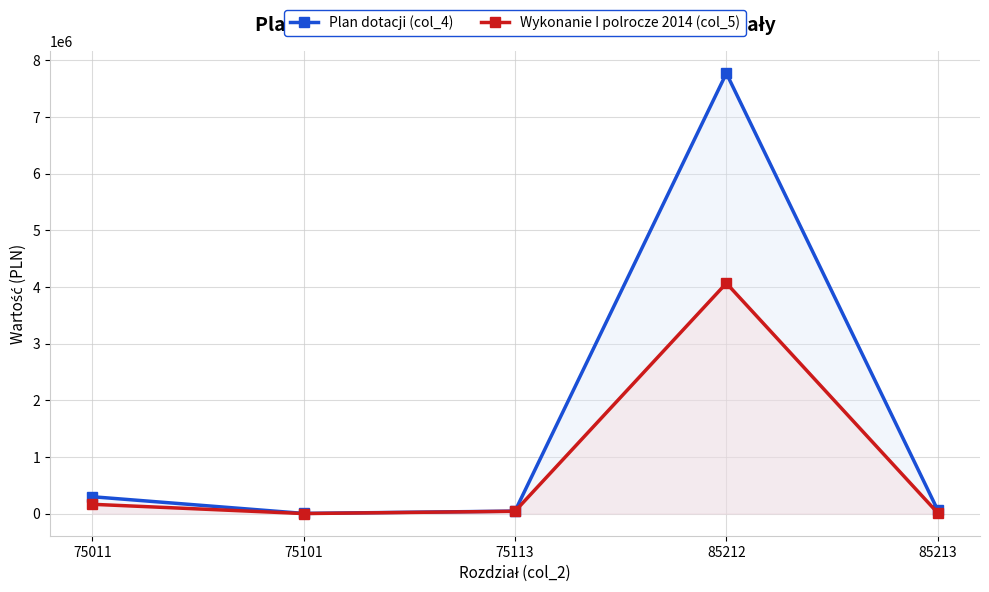

At which label is Wykonanie I polrocze 2014 (col_5) closest to 2035127?

75011